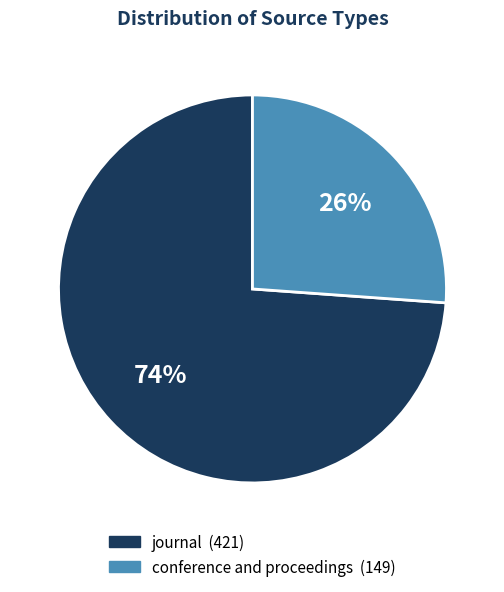

True or false: conference and proceedings accounts for 36% of the total.

False